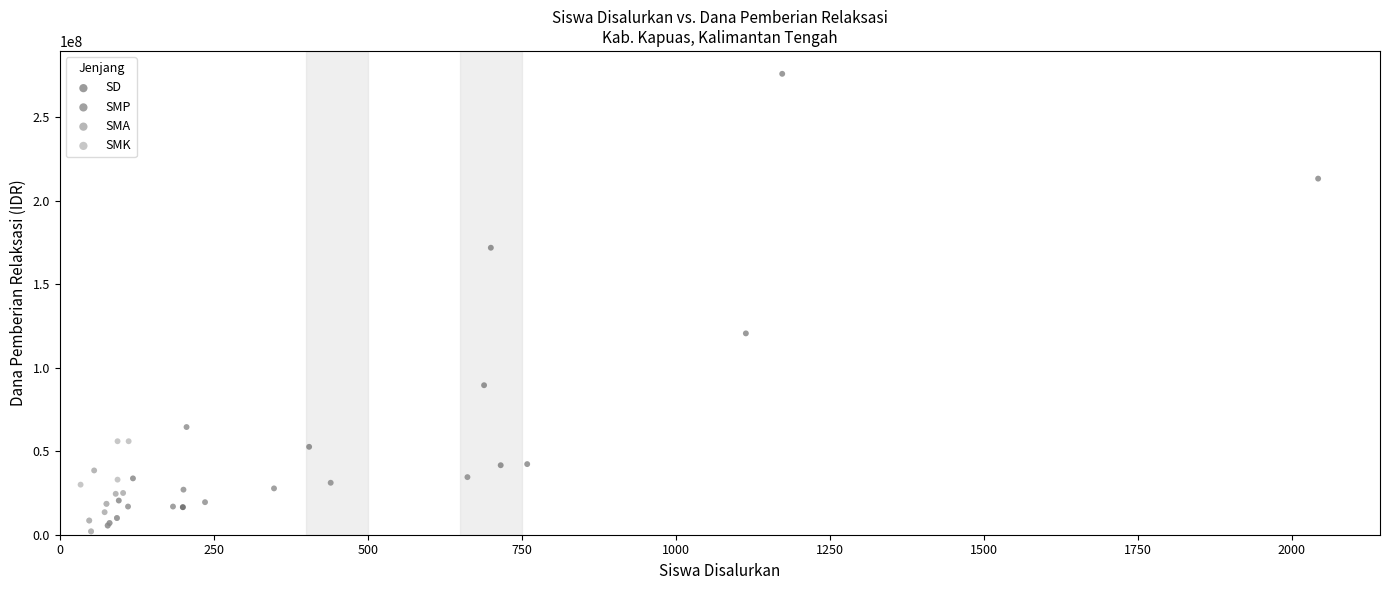

Which series contains the highest Y value?

SD